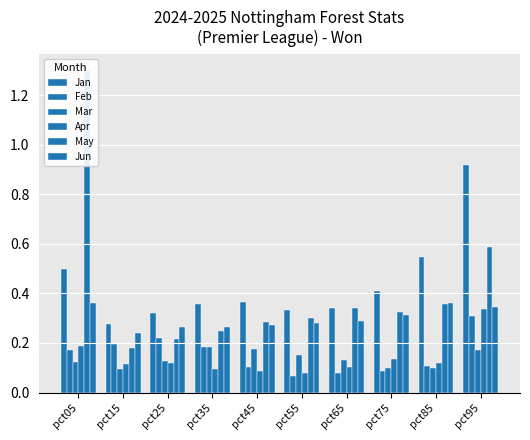

How many groups of bars are there?

10